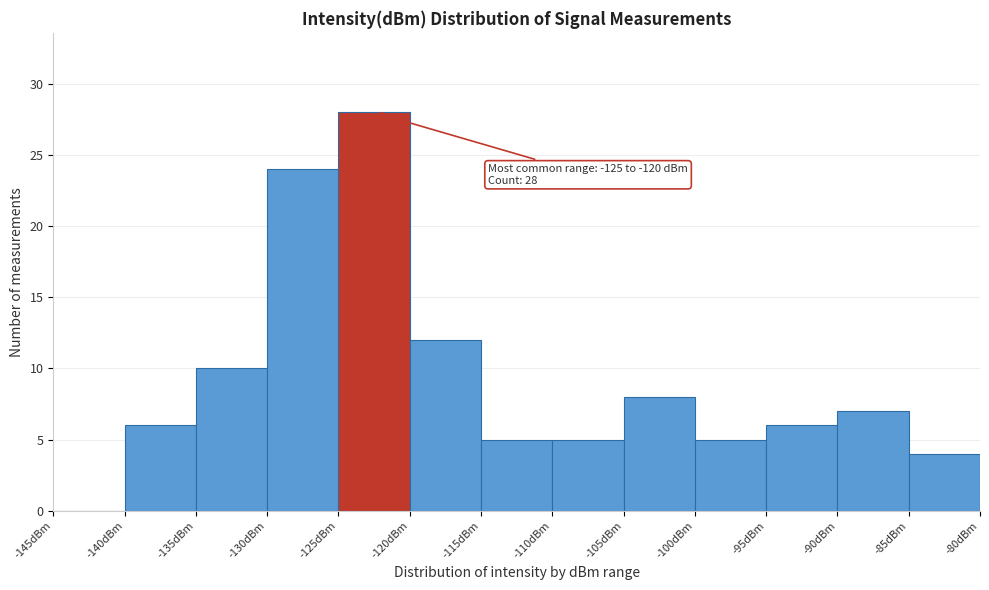

Which range on the x-axis has the tallest bar?

-125 to -120